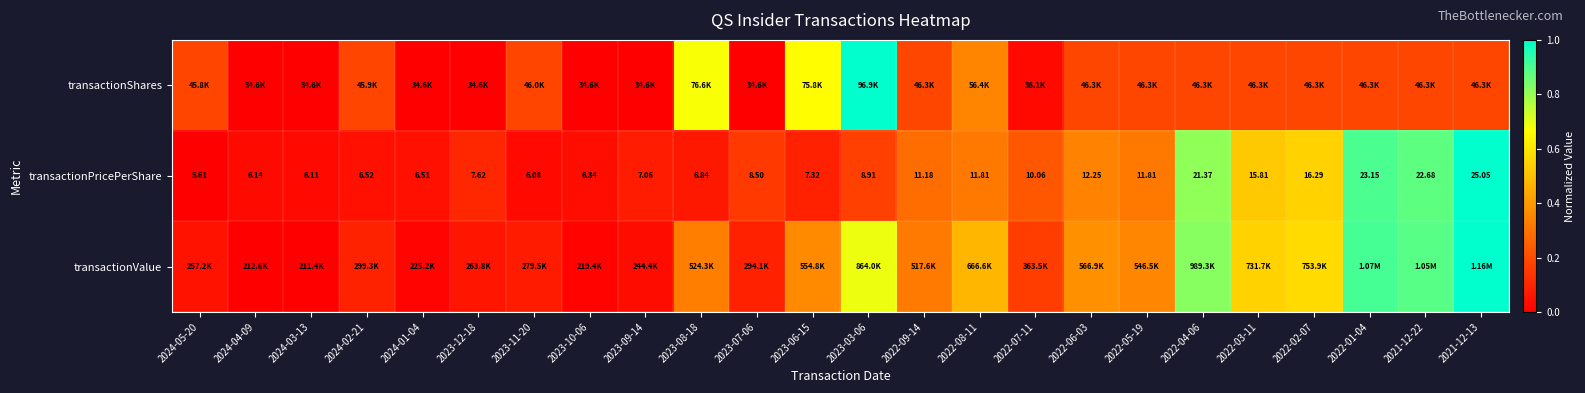

The transactionPricePerShare series shows 0.0 at 2024-04-09. True or false?

True